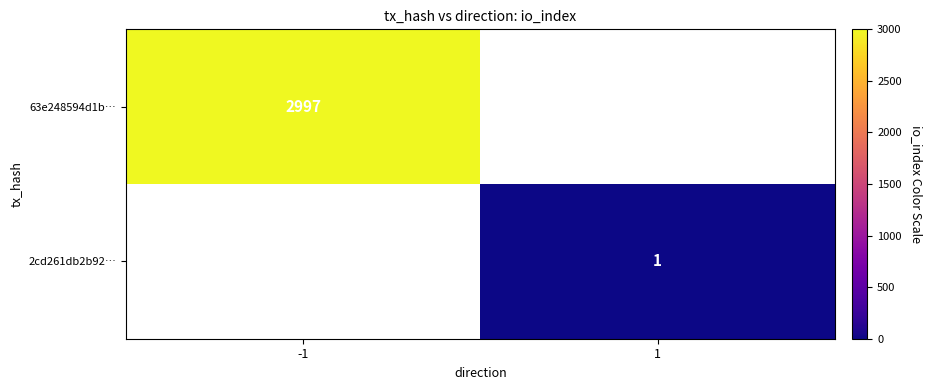

The 63e248594d1b… series shows 1342 at -1. True or false?

False